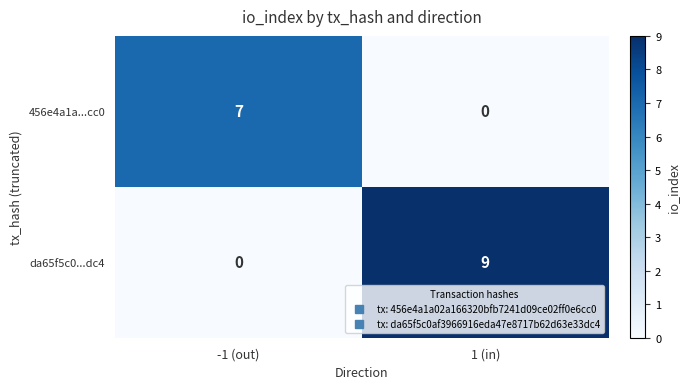

What is the total value across all series at 1 (in)?

9